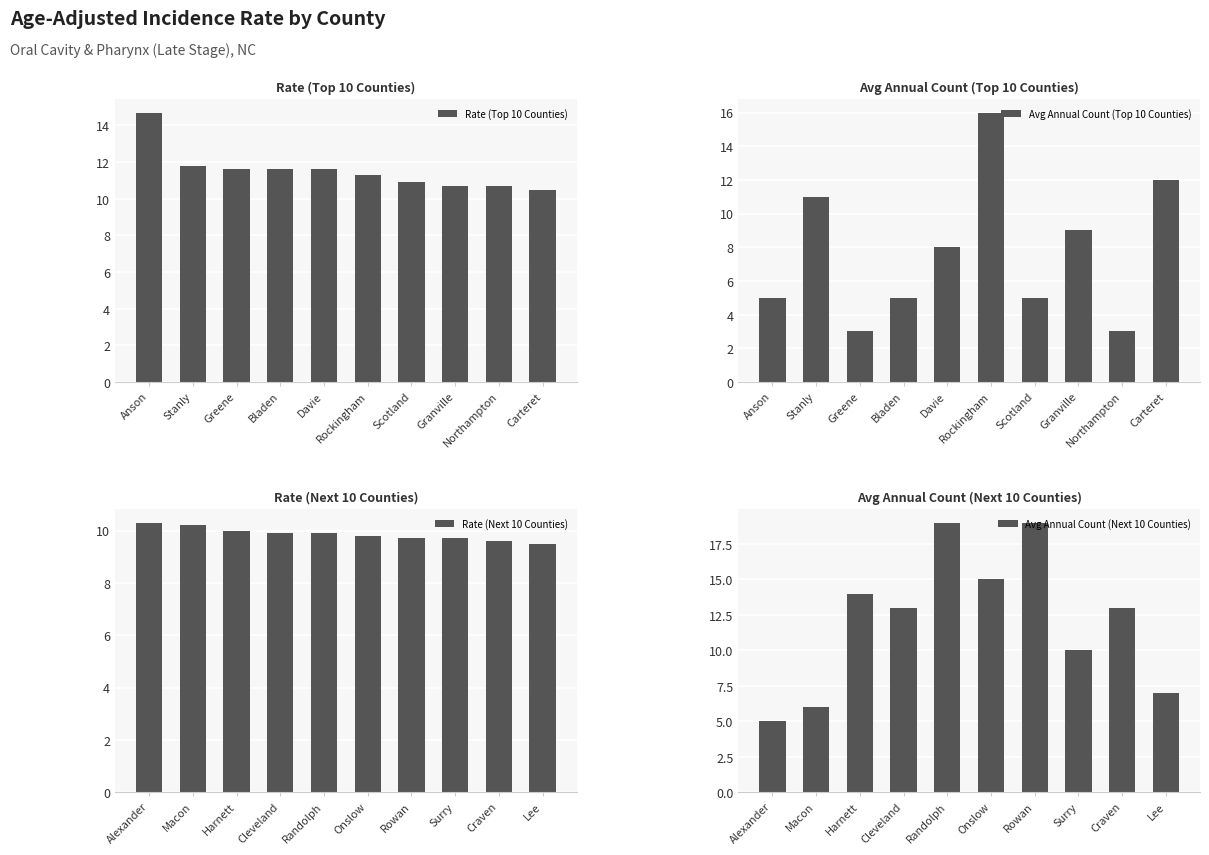

Is it true that Avg Annual Count (Top 10 Counties) equals 5.0 at Anson?

True